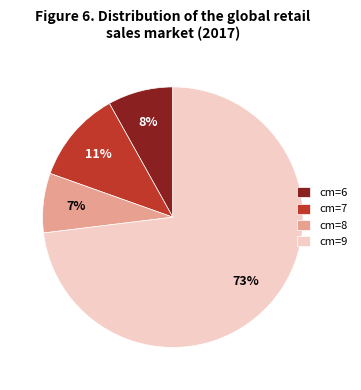

Count the number of slices in the pie.

4